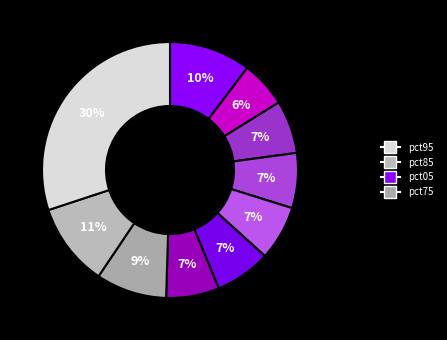

Which category has the biggest portion of the pie?

pct95